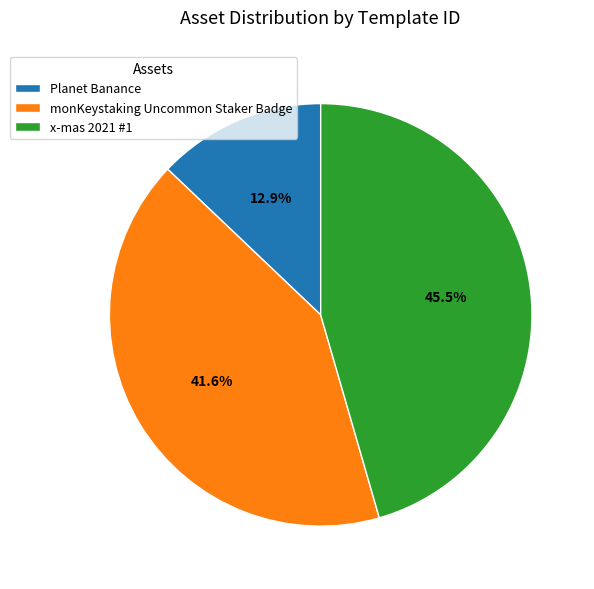

What percentage is NOT represented by monKeystaking Uncommon Staker Badge?

58.4%